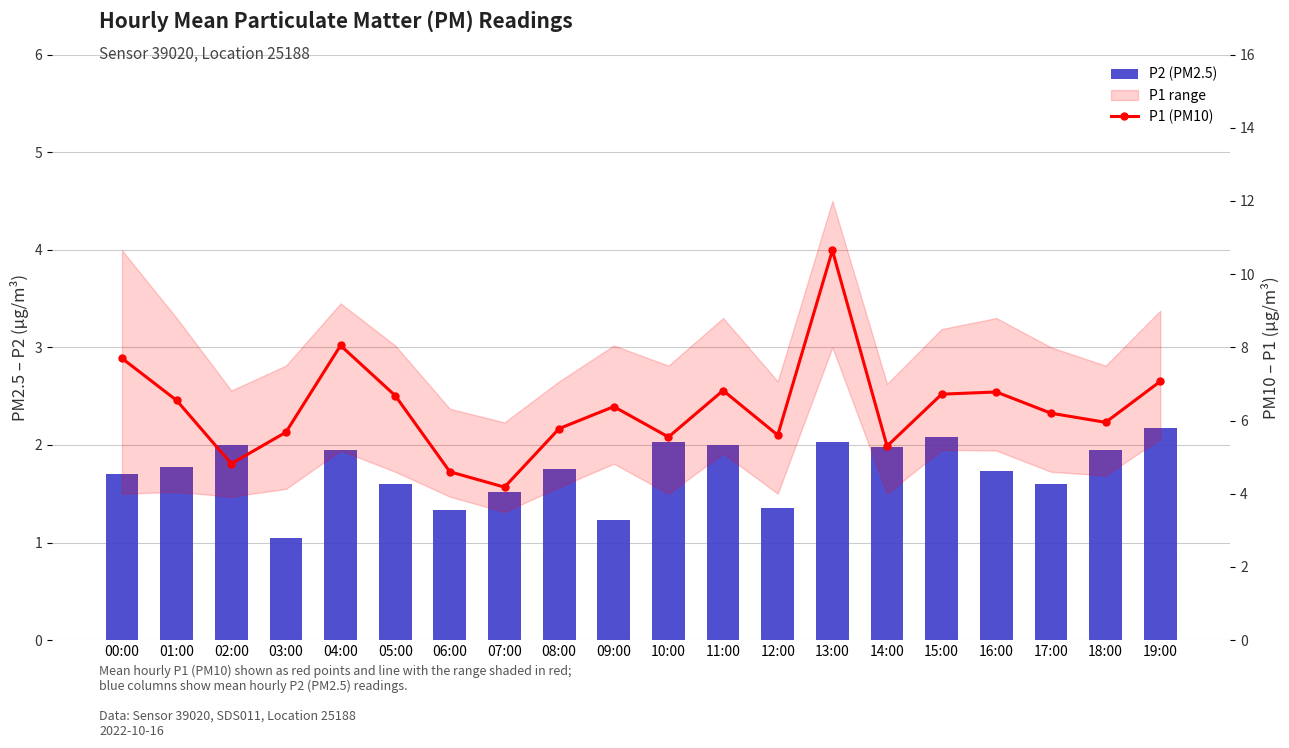

At which label does P1 (PM10) reach its peak?

13:00